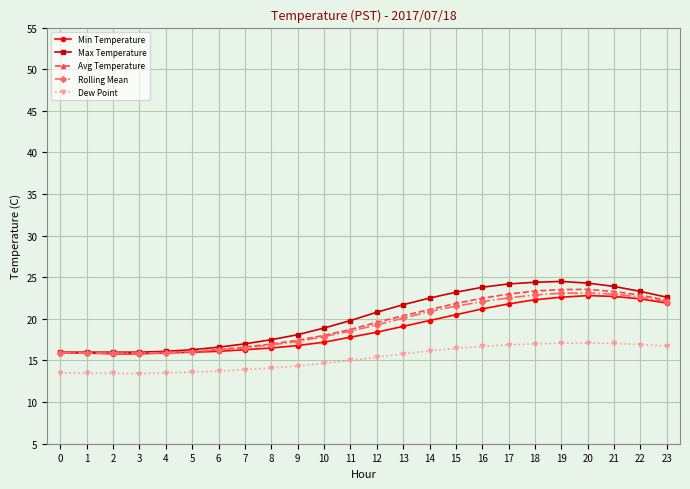

What is the sum of all Rolling Mean values?

462.1